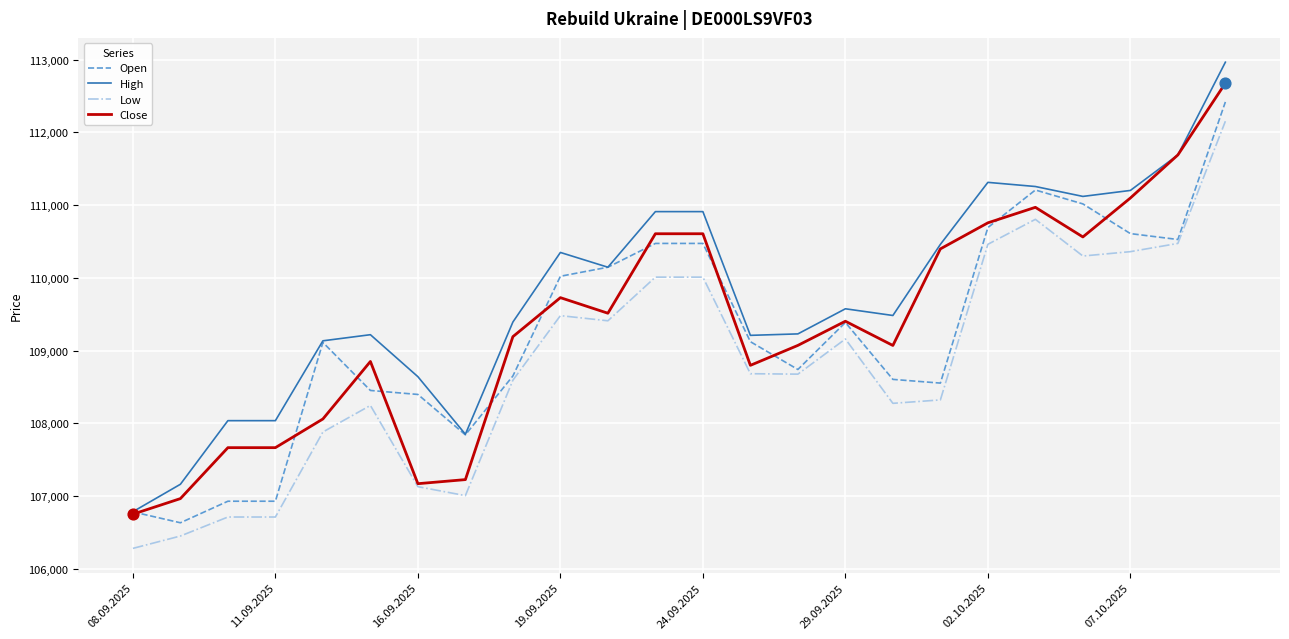

Which series has the largest range (max minus min)?

High